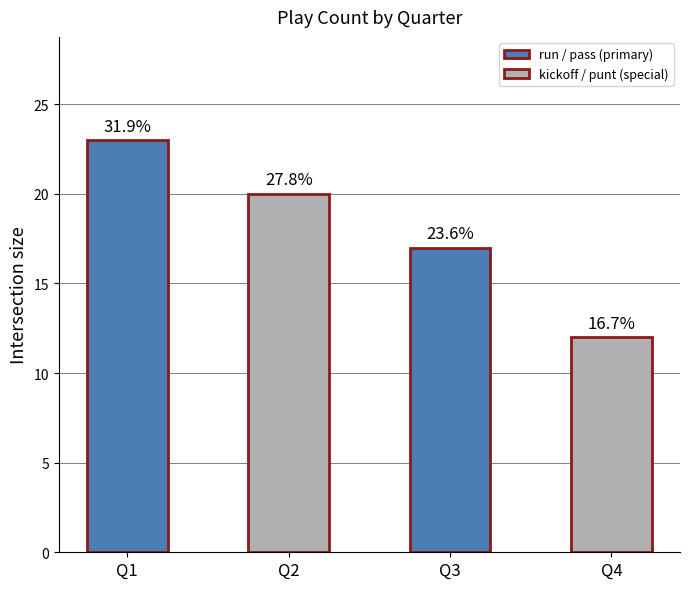

How many bars are there in total?

4